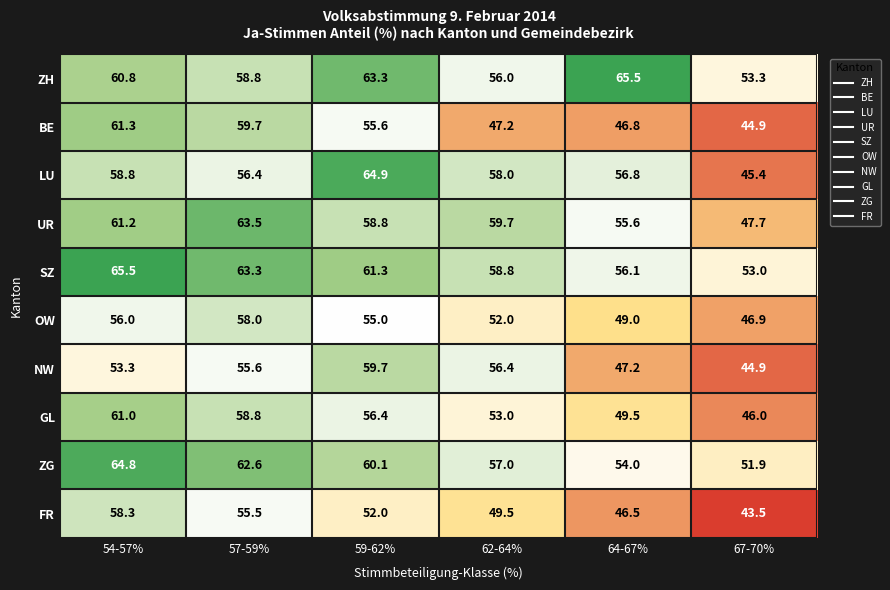

The value of OW at 64-67% is 49.0. True or false?

True